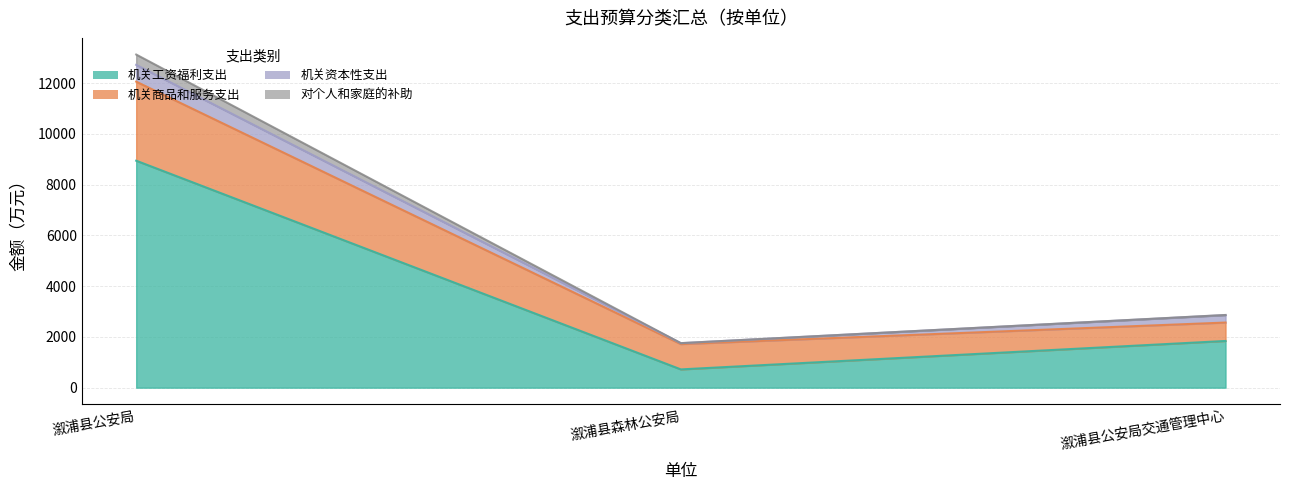

Does the chart display data point markers on the line(s)?

No